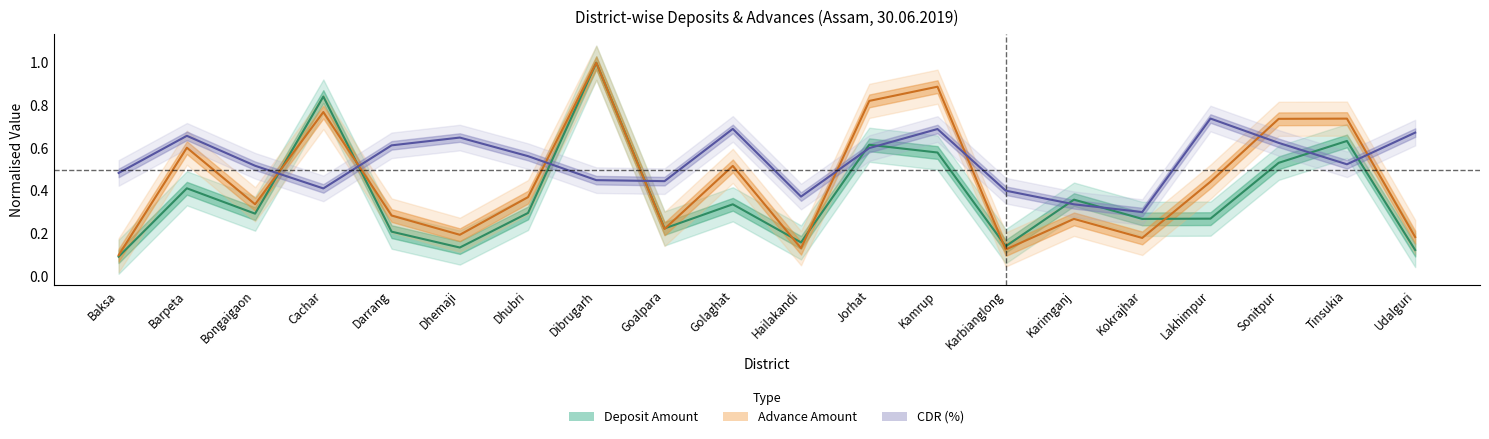

At how many categories does at least one series exceed 0?

20